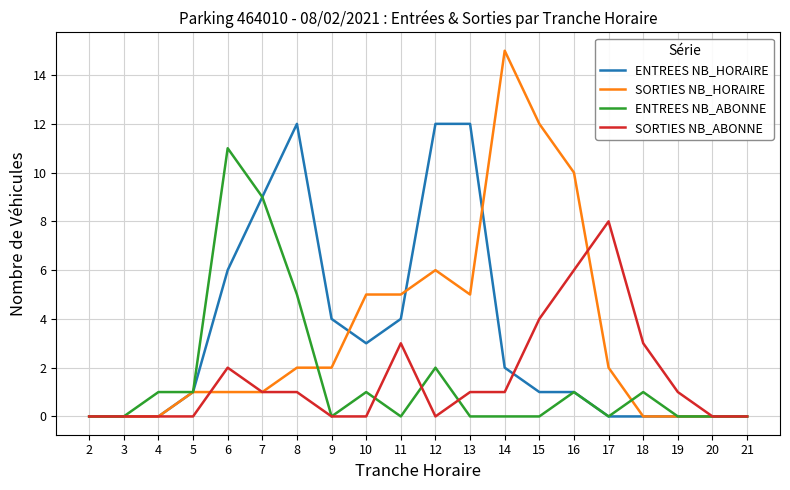

What is the total value across all series at 7?

20